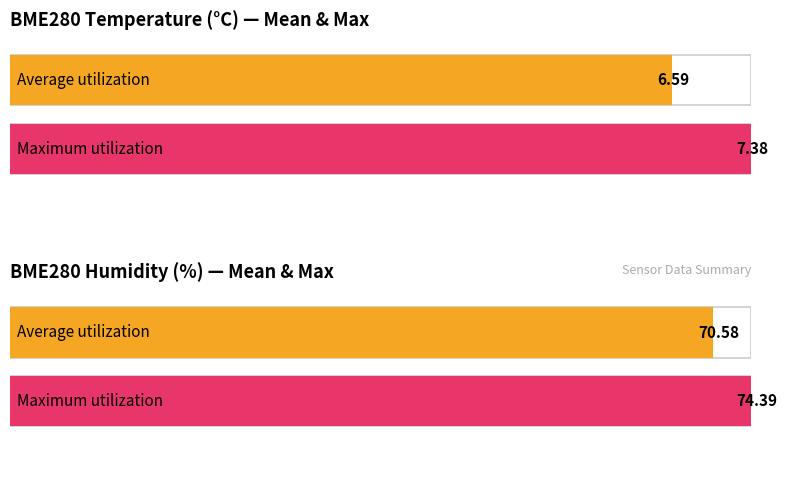

Rank the series by their average value, from highest to lowest.

BME280_humidity, BME280_temperature